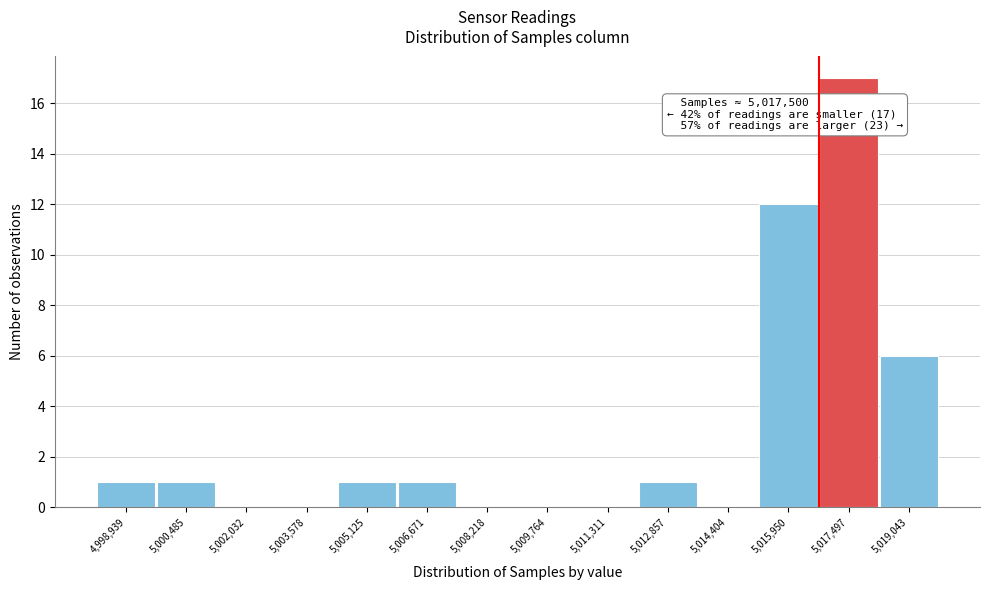

Reading left to right, extract all data points from this chart.

4,998,939=1	5,000,485=1	5,002,032=0	5,003,578=0	5,005,125=1	5,006,671=1	5,008,218=0	5,009,764=0	5,011,311=0	5,012,857=1	5,014,404=0	5,015,950=12	5,017,497=17	5,019,043=6